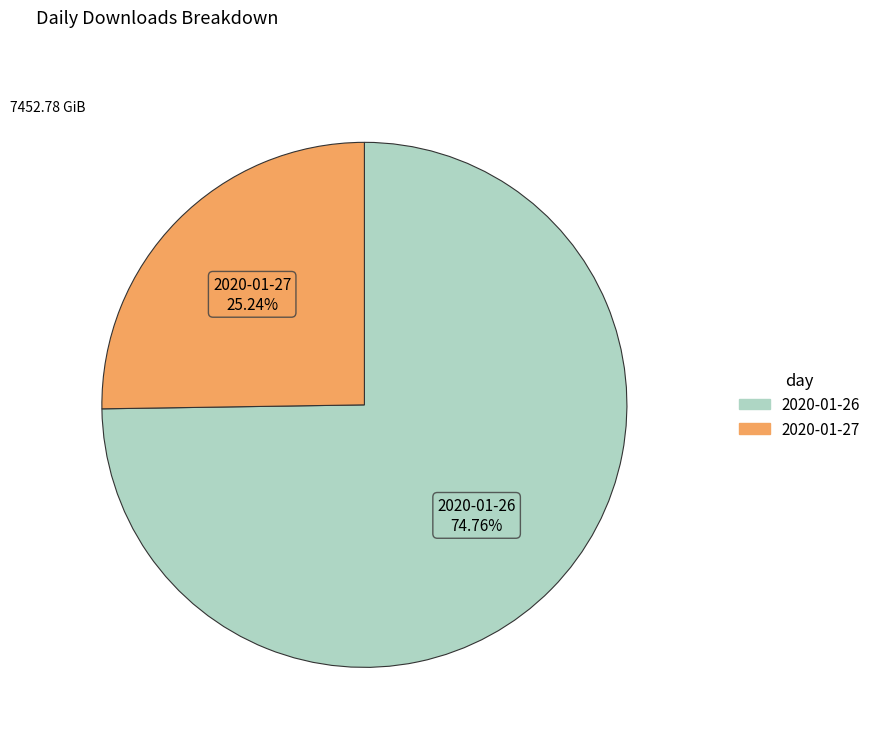

To the nearest percent, what portion does 2020-01-27 represent?

25%